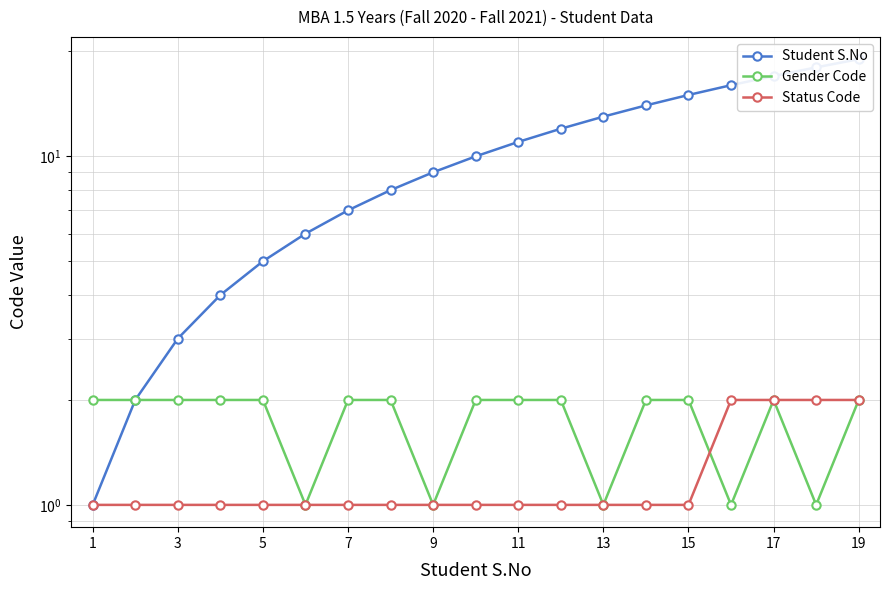

How many data points in Gender Code are less than 2?

5